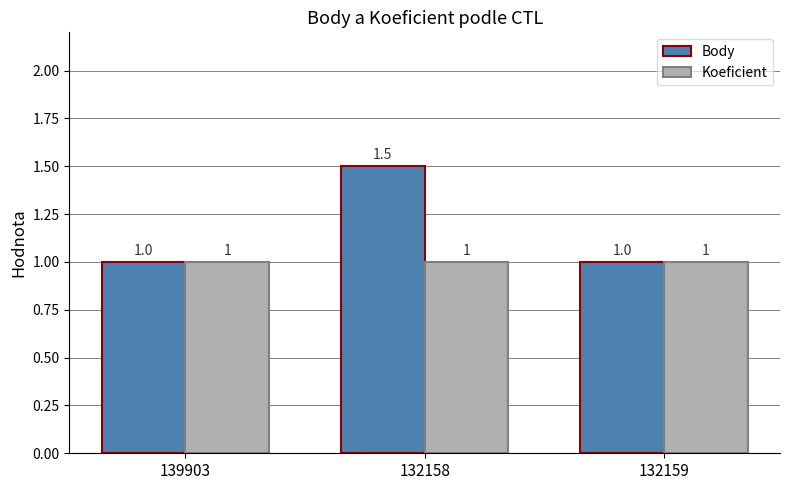

What is the value of the Body bar at the 2nd from the left?

1.5